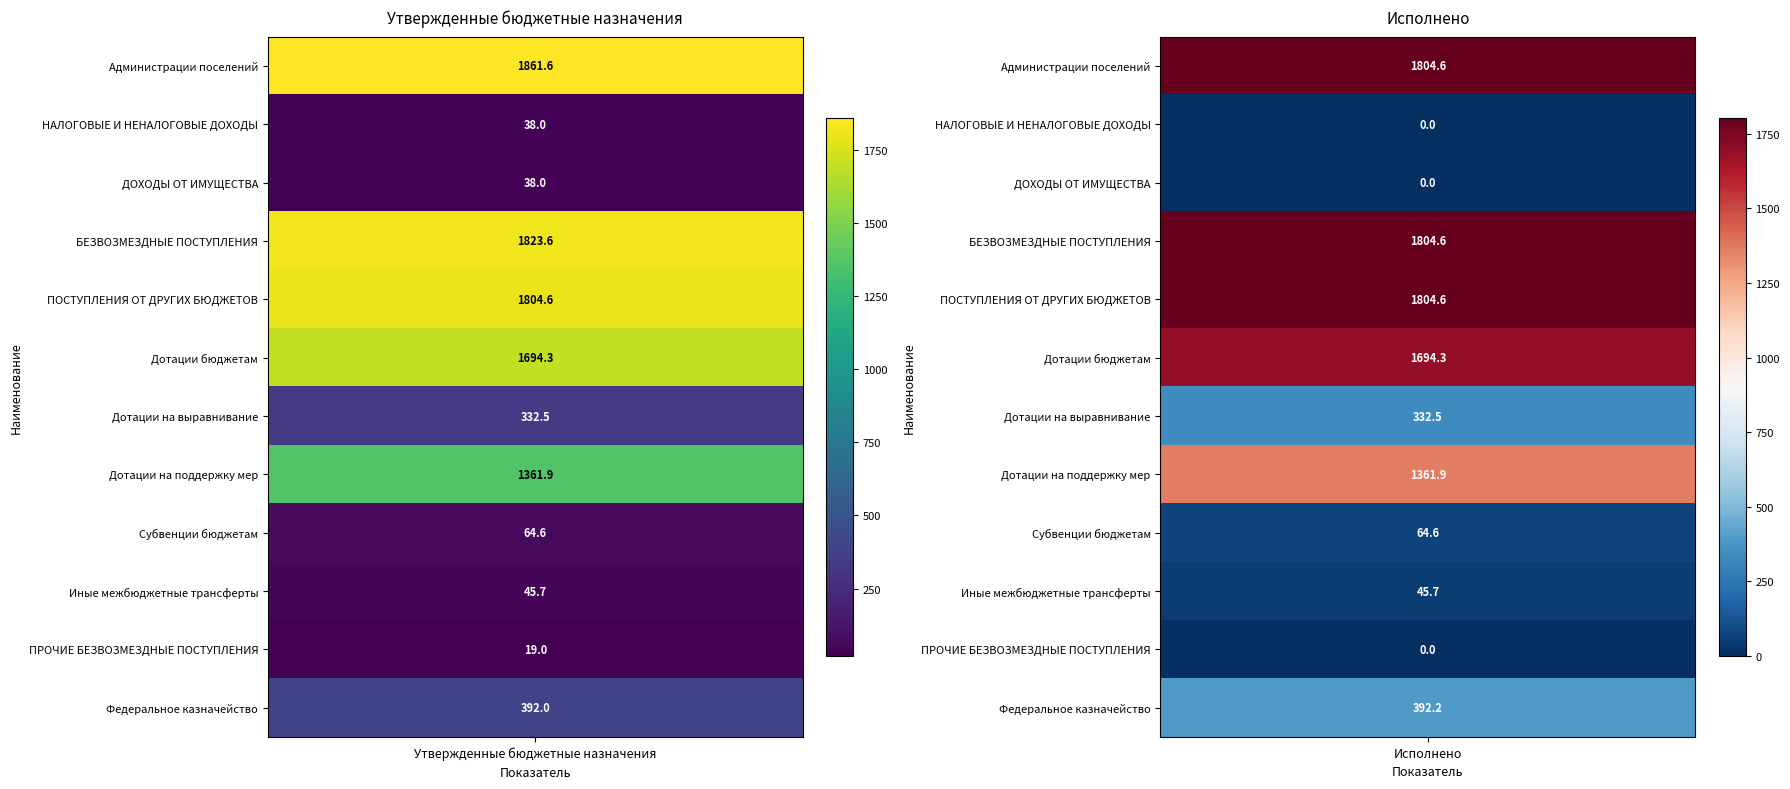

How many values in the Исполнено series exceed 392?

6